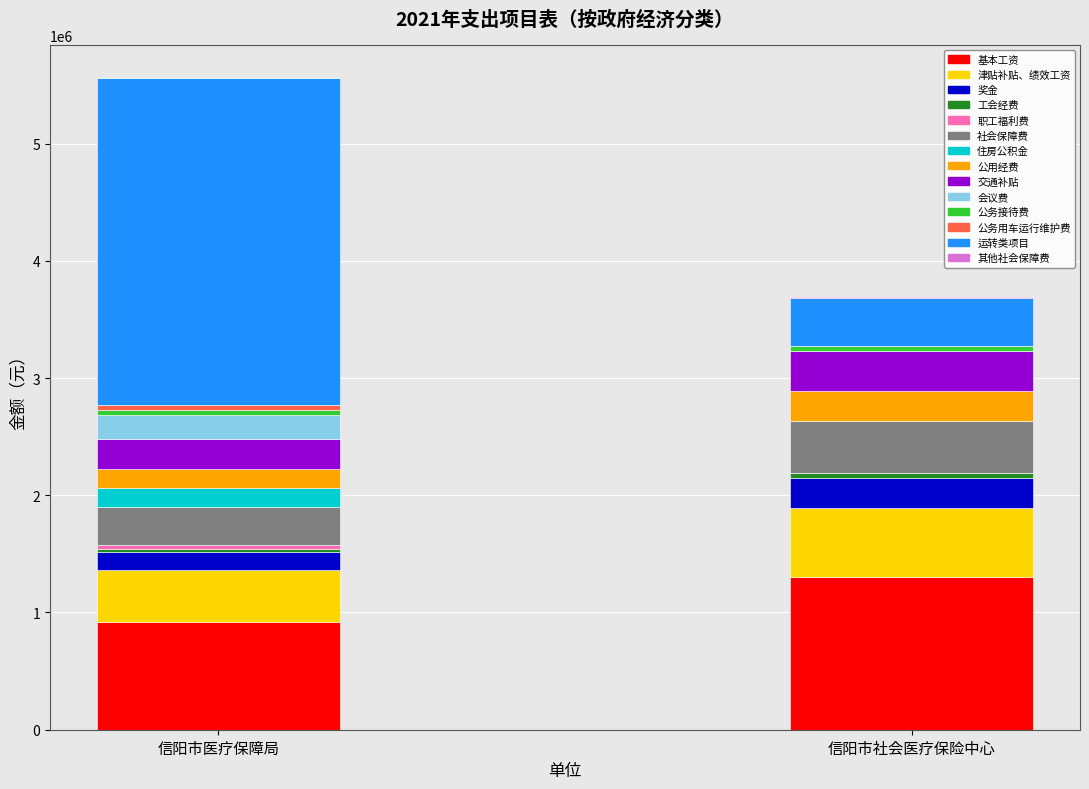

Reading right to left, transcribe all the data shown in this chart.

006011001: 5399	2785000	40000	45000	209610	250500	161000	161895	323795	33729	26983	158681	438564	921444
006011002: 7493	415000	0	40000	0	342600	252000	0	449758	0	37479	258661	584460	1306116